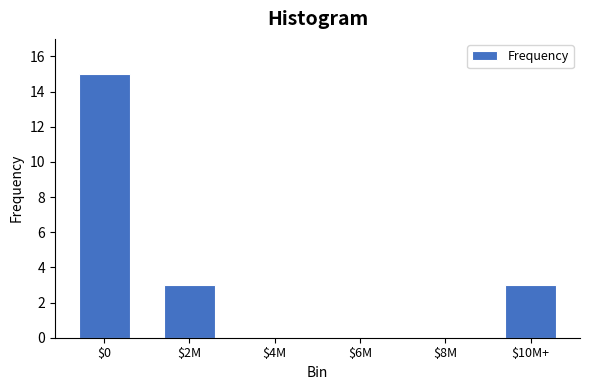

True or false: the data shows 4 at $10M+.

False